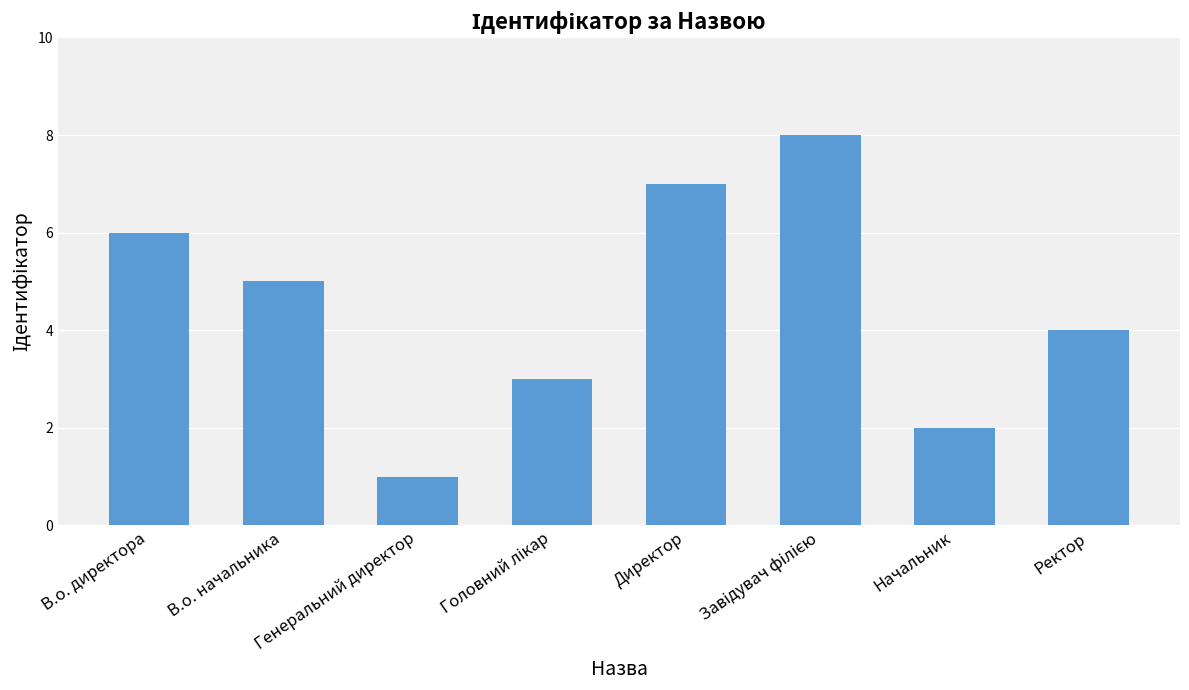

How many categories are shown in the chart?

8